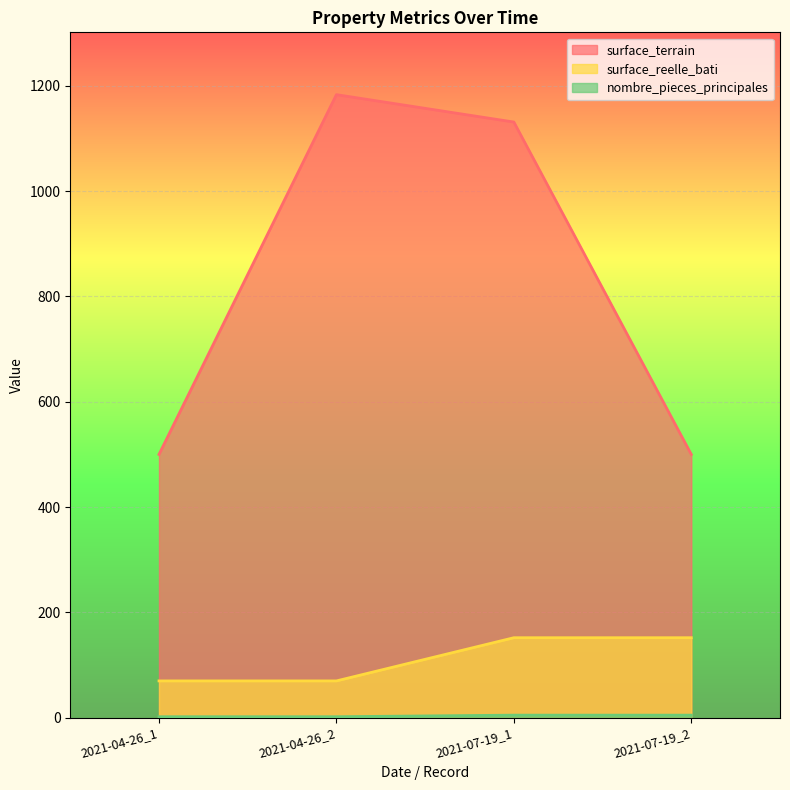

The surface_reelle_bati series shows 152 at 2021-07-19_2. True or false?

True